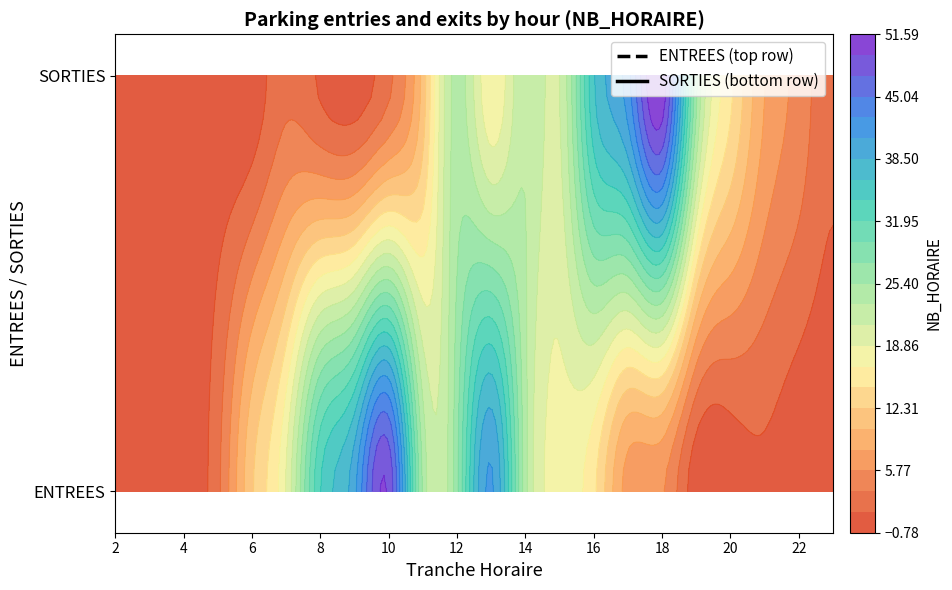

List the series in order of their peak value, lowest first.

ENTREES, SORTIES